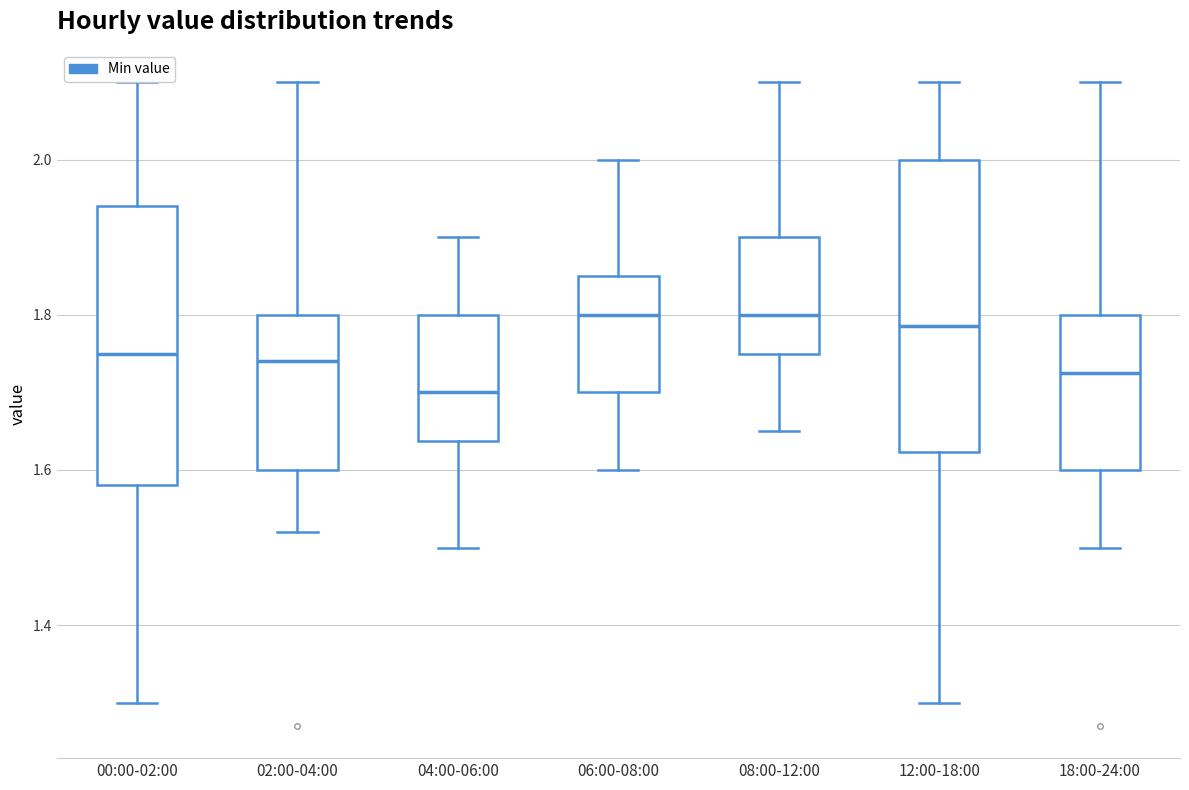

Reading left to right, transcribe this box plot: for each box, give where its median line is, the range the box spans, and where its two whiskers end, as read against the y-axis. The values are not printed on the chart, so give them approximately, as read against the axis.

00:00-02:00: median 1.76, box 1.58 to 1.94, whiskers 1.30 to 2.10
02:00-04:00: median 1.74, box 1.60 to 1.80, whiskers 1.52 to 2.10
04:00-06:00: median 1.70, box 1.64 to 1.80, whiskers 1.50 to 1.90
06:00-08:00: median 1.80, box 1.70 to 1.86, whiskers 1.60 to 2.00
08:00-12:00: median 1.80, box 1.76 to 1.90, whiskers 1.66 to 2.10
12:00-18:00: median 1.78, box 1.62 to 2.00, whiskers 1.30 to 2.10
18:00-24:00: median 1.72, box 1.60 to 1.80, whiskers 1.50 to 2.10